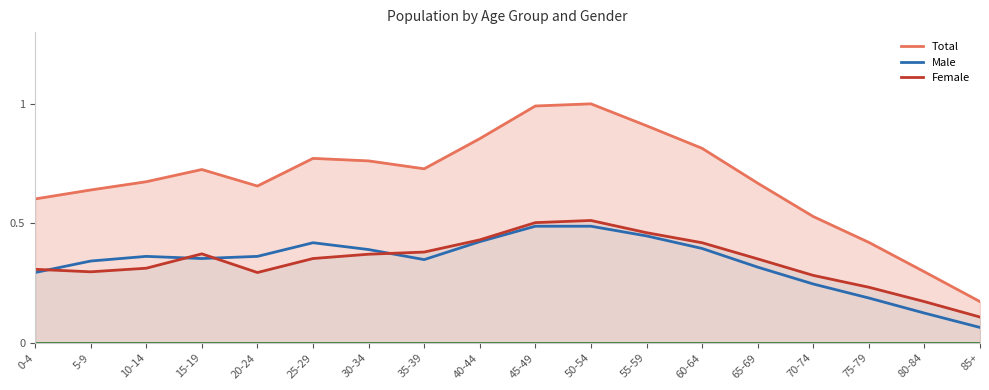

At how many categories does at least one series exceed 0?

18